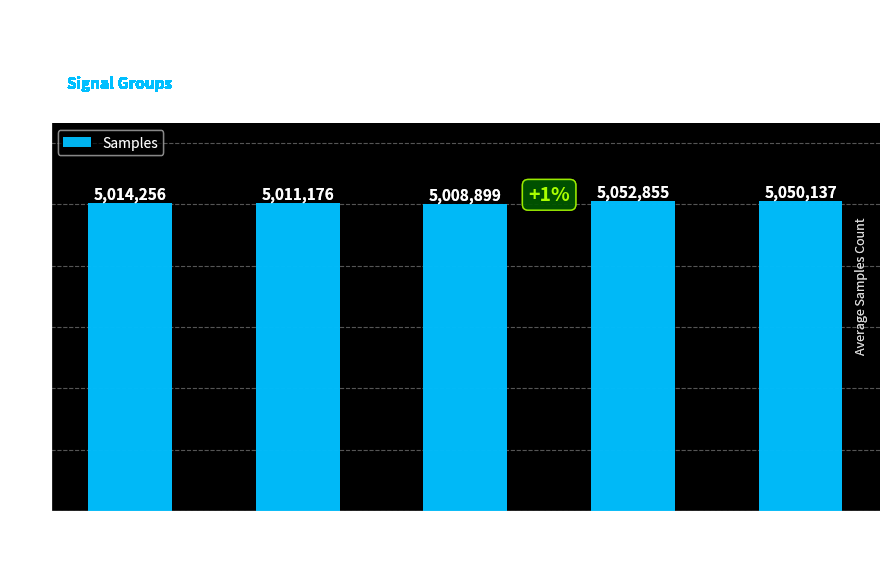

The value at -57 is 5014256. True or false?

True